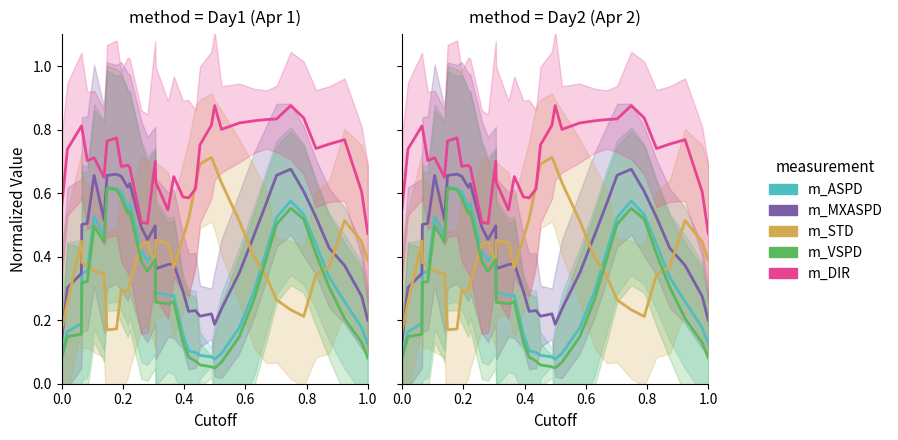

What is the lowest value of the m_STD series?

0.2